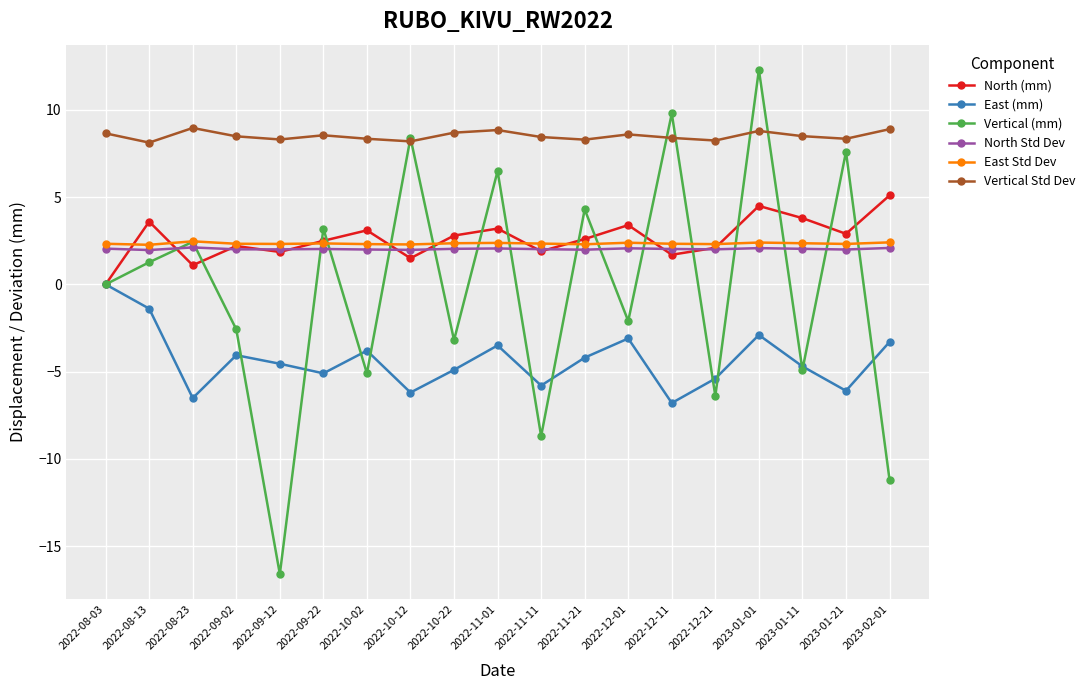

At which category is the sum across all series the highest?

2023-01-01